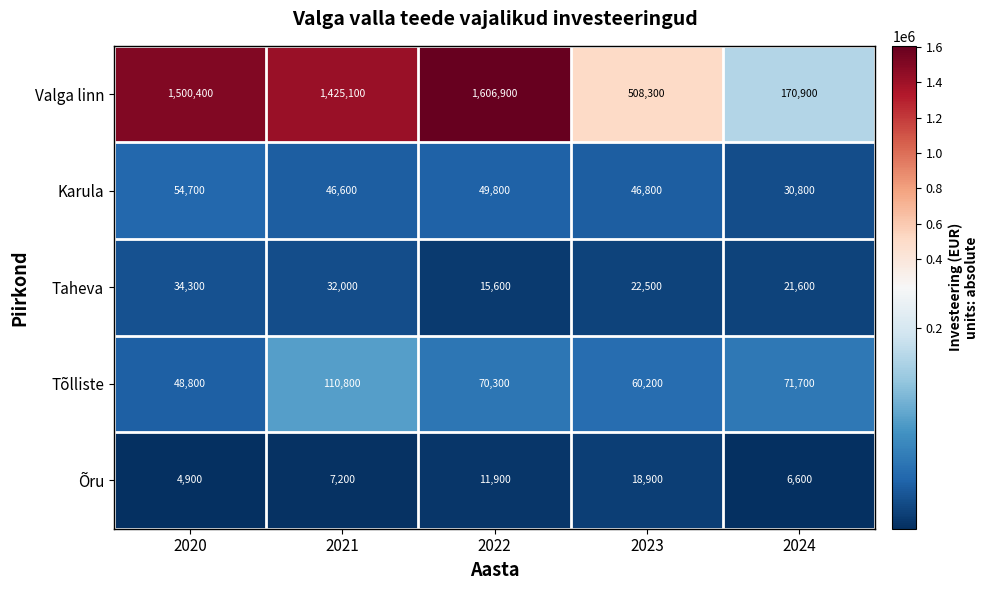

Reading left to right, transcribe all the data shown in this chart.

Valga linn: 1500400	1425100	1606900	508300	170900
Karula: 54700	46600	49800	46800	30800
Taheva: 34300	32000	15600	22500	21600
Tõlliste: 48800	110800	70300	60200	71700
Õru: 4900	7200	11900	18900	6600